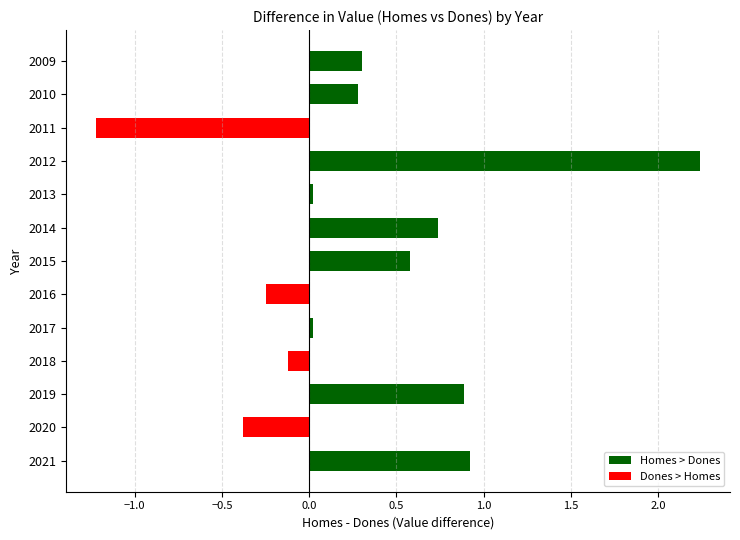

How many values are above zero?

9